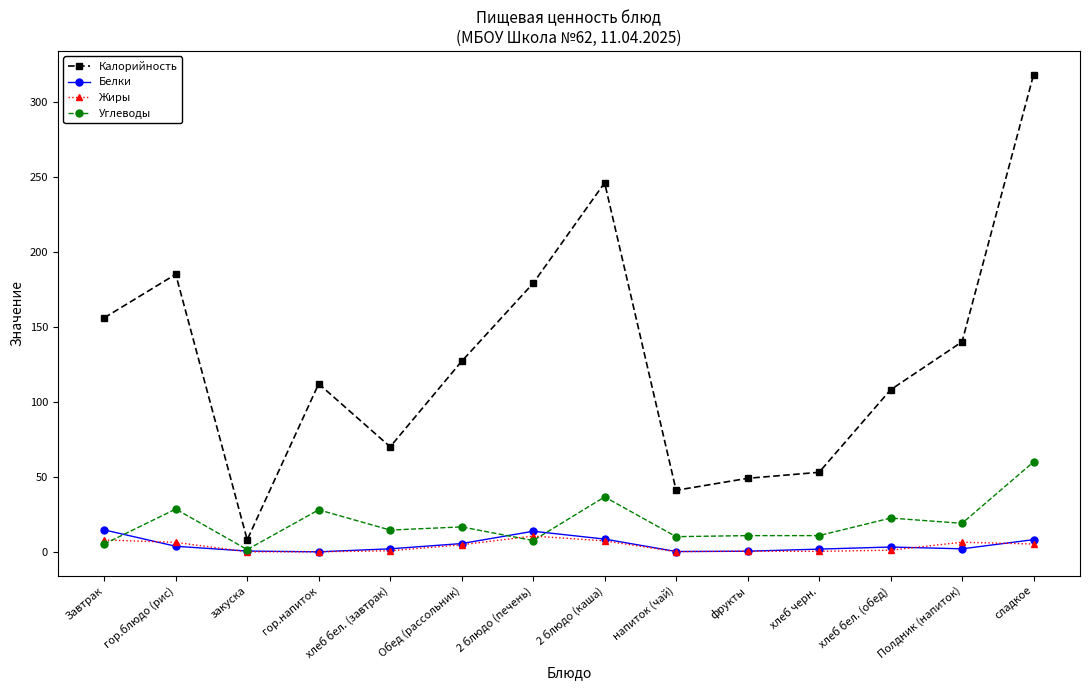

Where is the first local maximum for Углеводы?

гор.блюдо (рис)